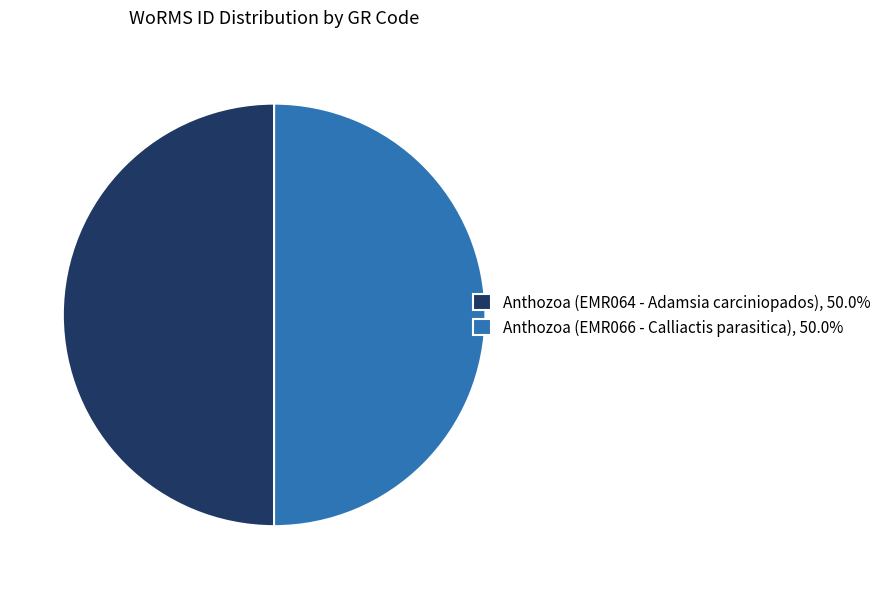

Count the number of slices in the pie.

2